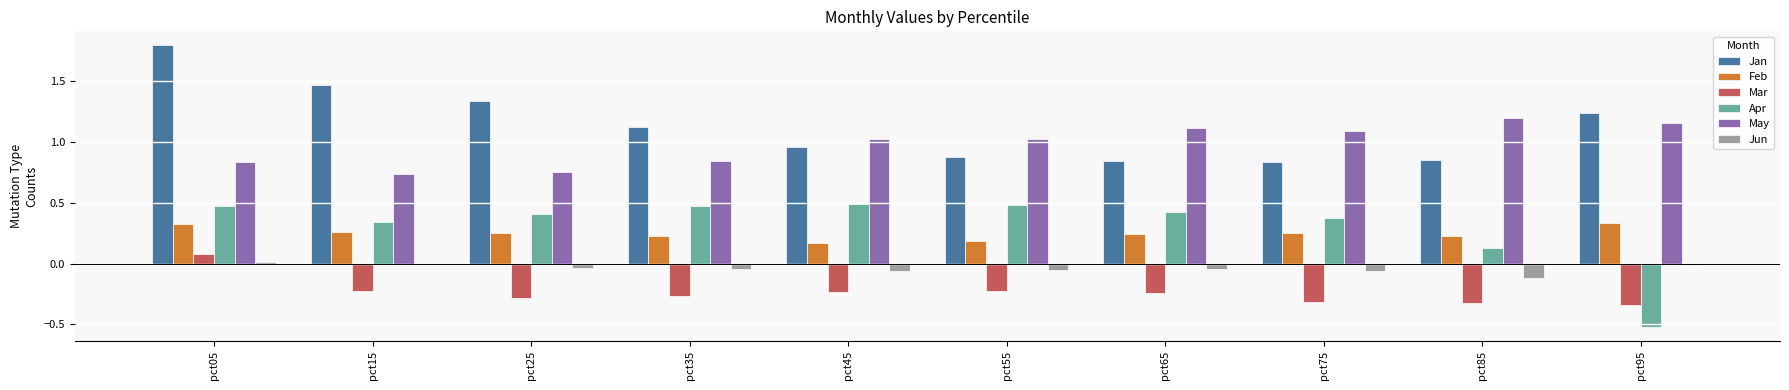

Is the value of Apr at pct75 greater than the value of May at pct45?

No